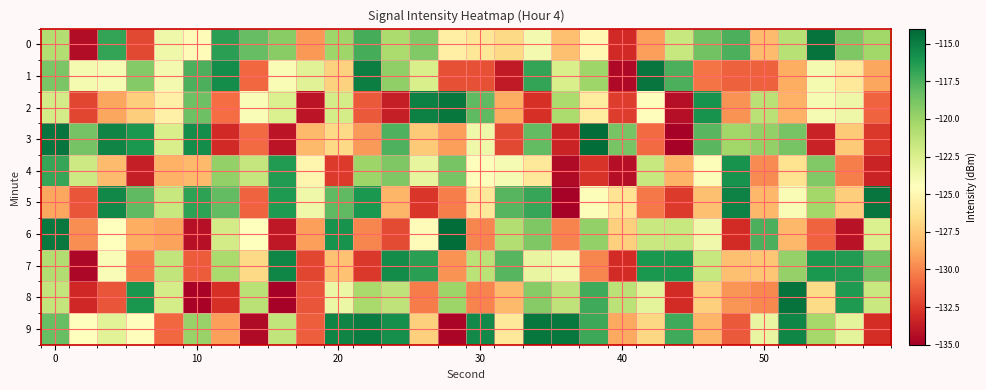

Count the number of data series in this chart.

10